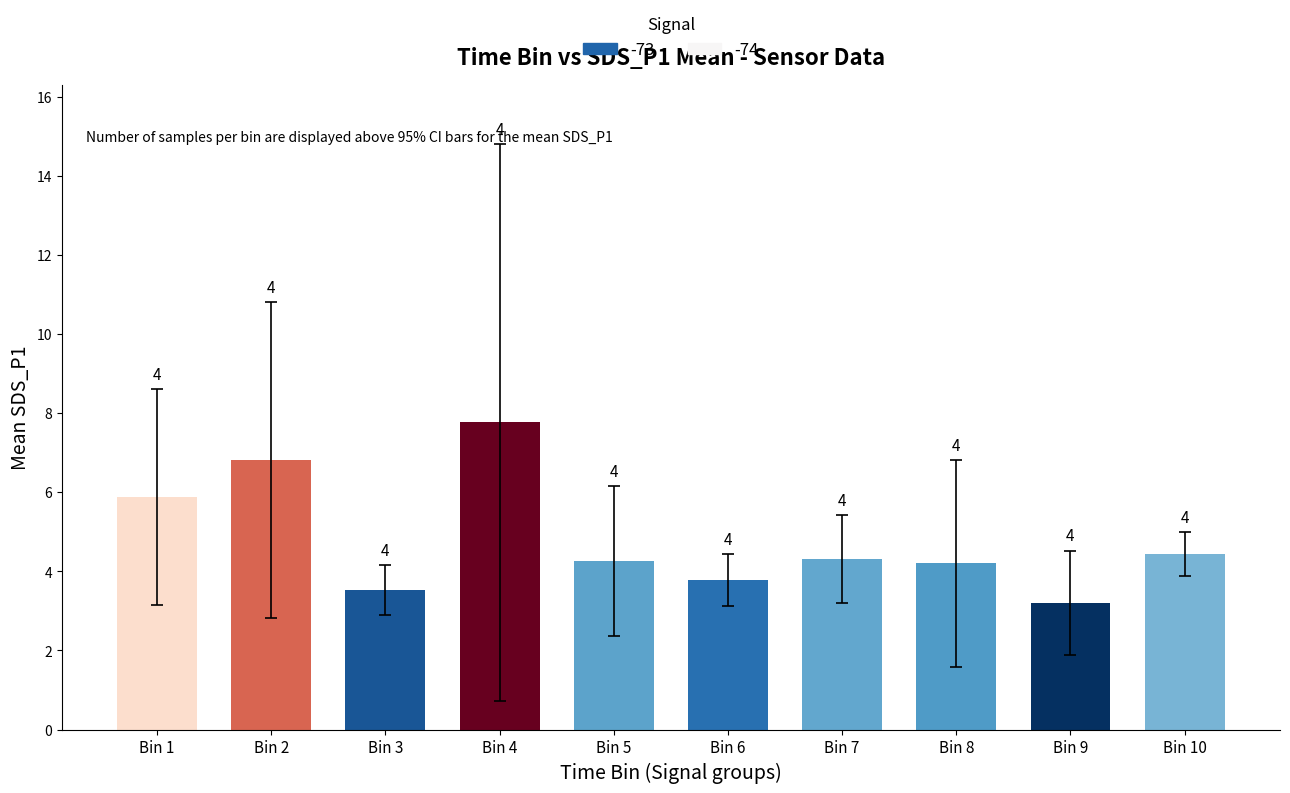

What is the average value?

4.8